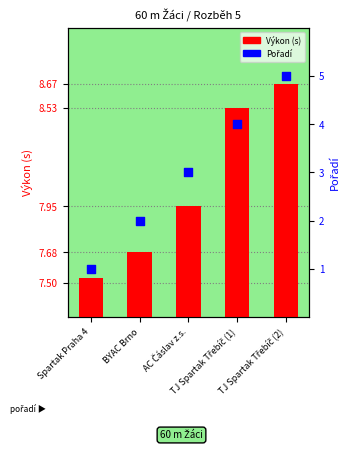

Which series has the largest Y range (max minus min)?

Pořadí